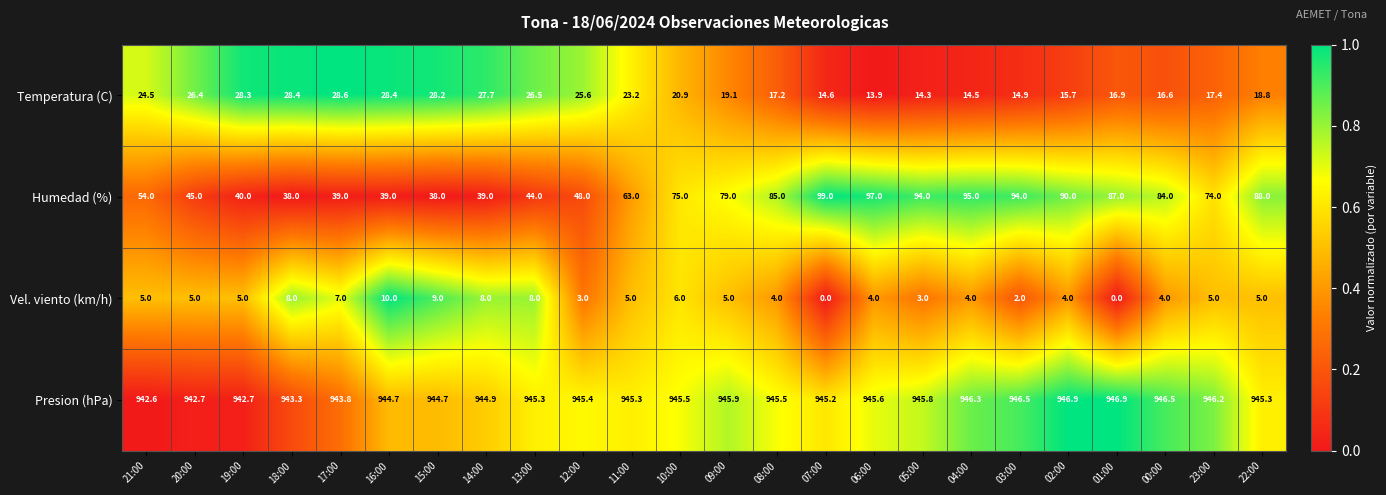

At which category is the sum across all series the highest?

06:00